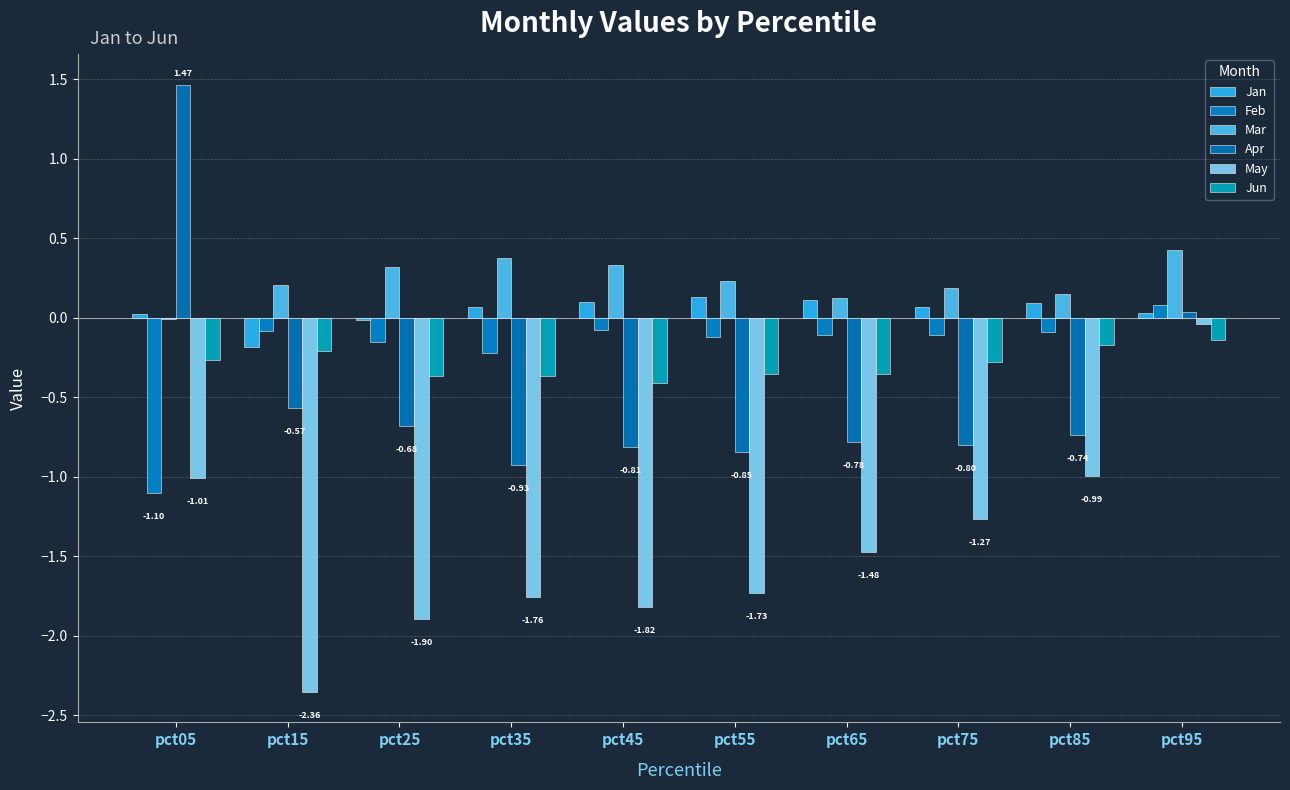

Reading left to right, transcribe all the data shown in this chart.

Jan: 0.0	-0.2	-0.0	0.1	0.1	0.1	0.1	0.1	0.1	0.0
Feb: -1.1	-0.1	-0.2	-0.2	-0.1	-0.1	-0.1	-0.1	-0.1	0.1
Mar: -0.0	0.2	0.3	0.4	0.3	0.2	0.1	0.2	0.1	0.4
Apr: 1.5	-0.6	-0.7	-0.9	-0.8	-0.8	-0.8	-0.8	-0.7	0.0
May: -1.0	-2.4	-1.9	-1.8	-1.8	-1.7	-1.5	-1.3	-1.0	-0.0
Jun: -0.3	-0.2	-0.4	-0.4	-0.4	-0.4	-0.4	-0.3	-0.2	-0.1